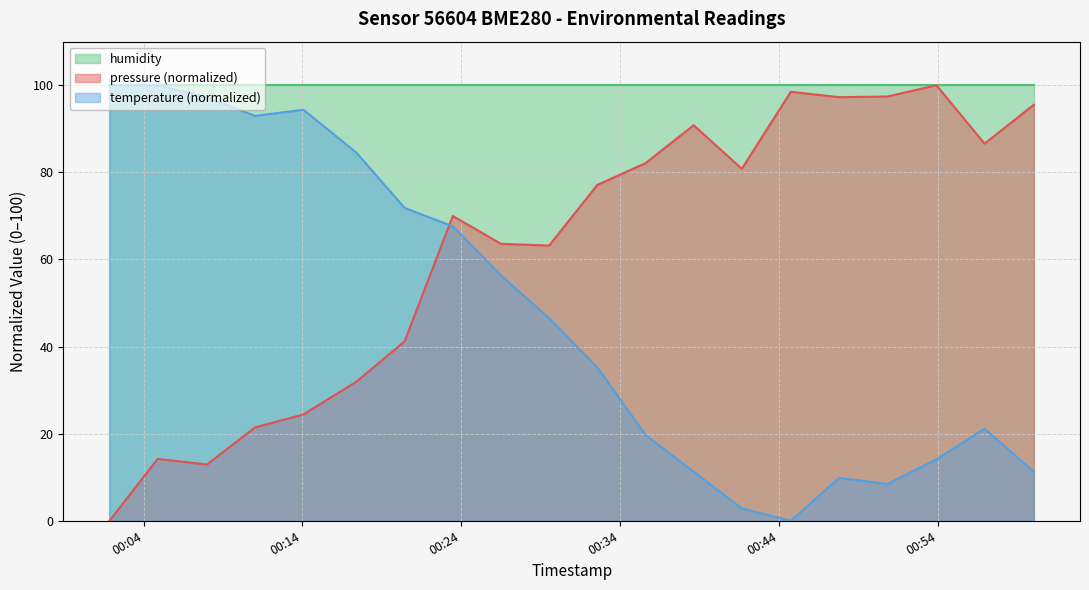

What is the average value of the temperature series?

47.3